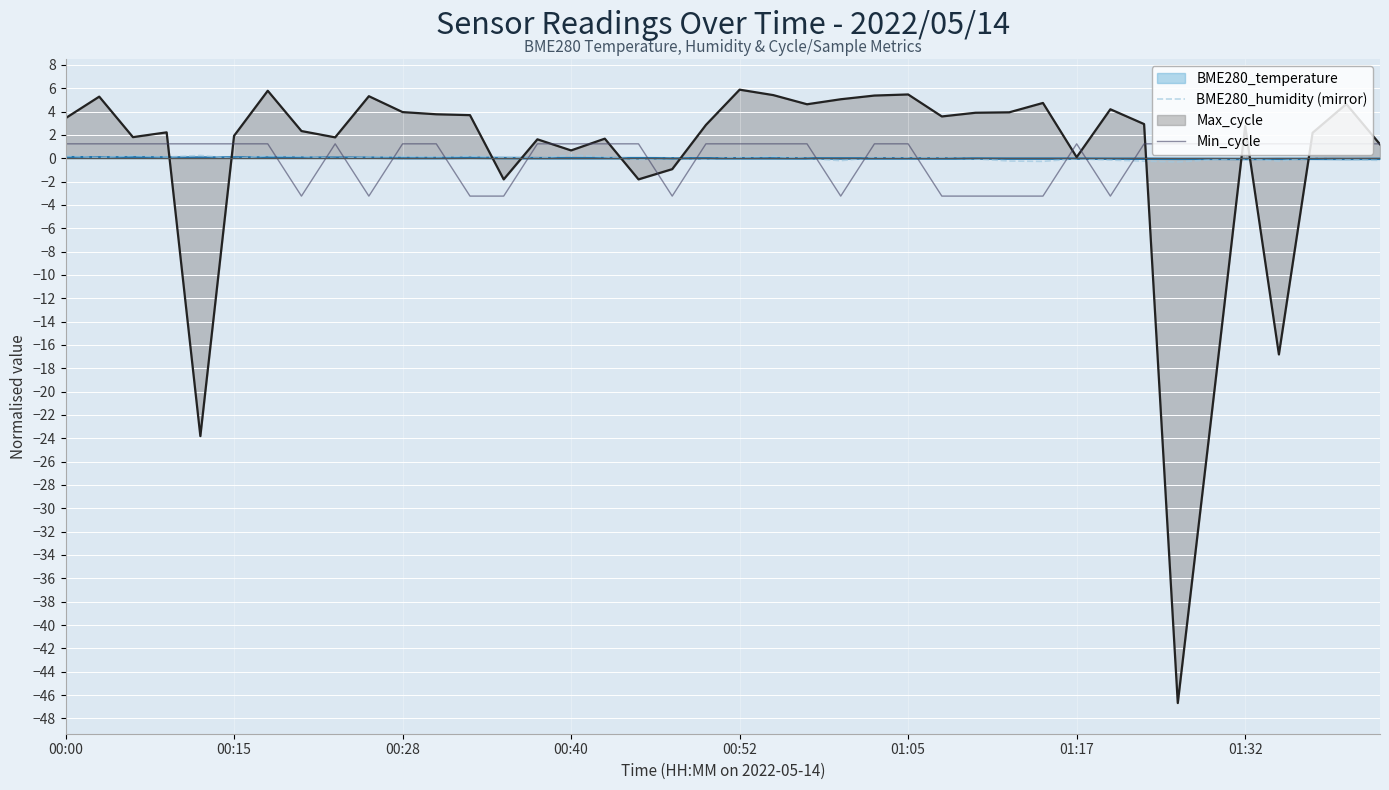

What is the smallest value displayed?

-46.7